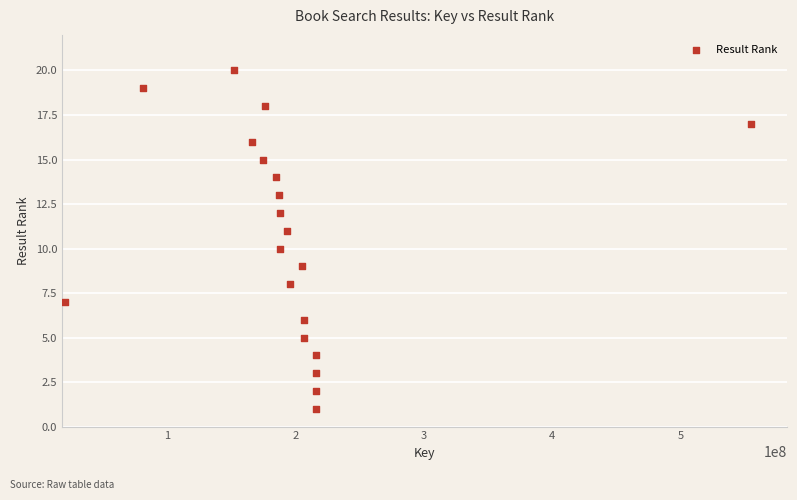

What is the range of X values (max minus min)?

534558305